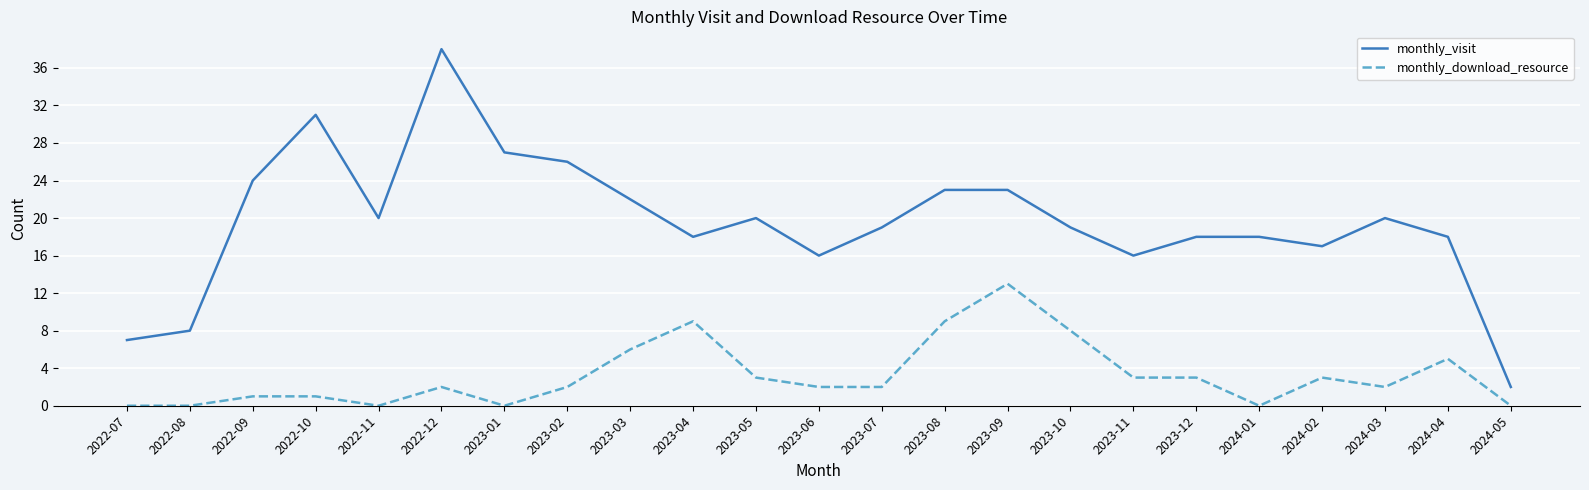

Is the value of monthly_visit at 2022-11 greater than the value of monthly_download_resource at 2023-04?

Yes